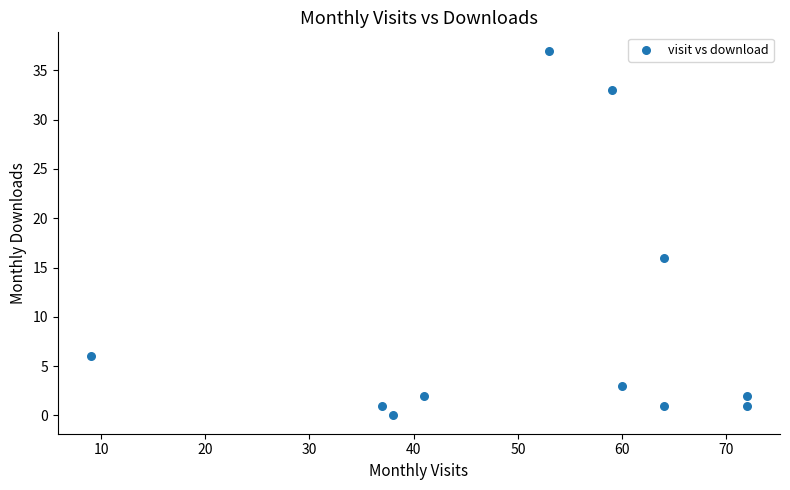

What Y value in the scatter plot is closest to 18?

16